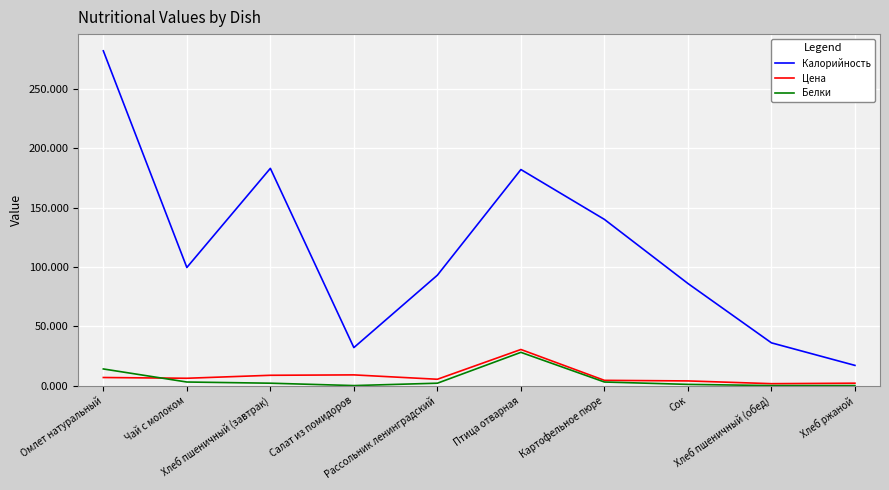

What position from the left is Омлет натуральный?

1